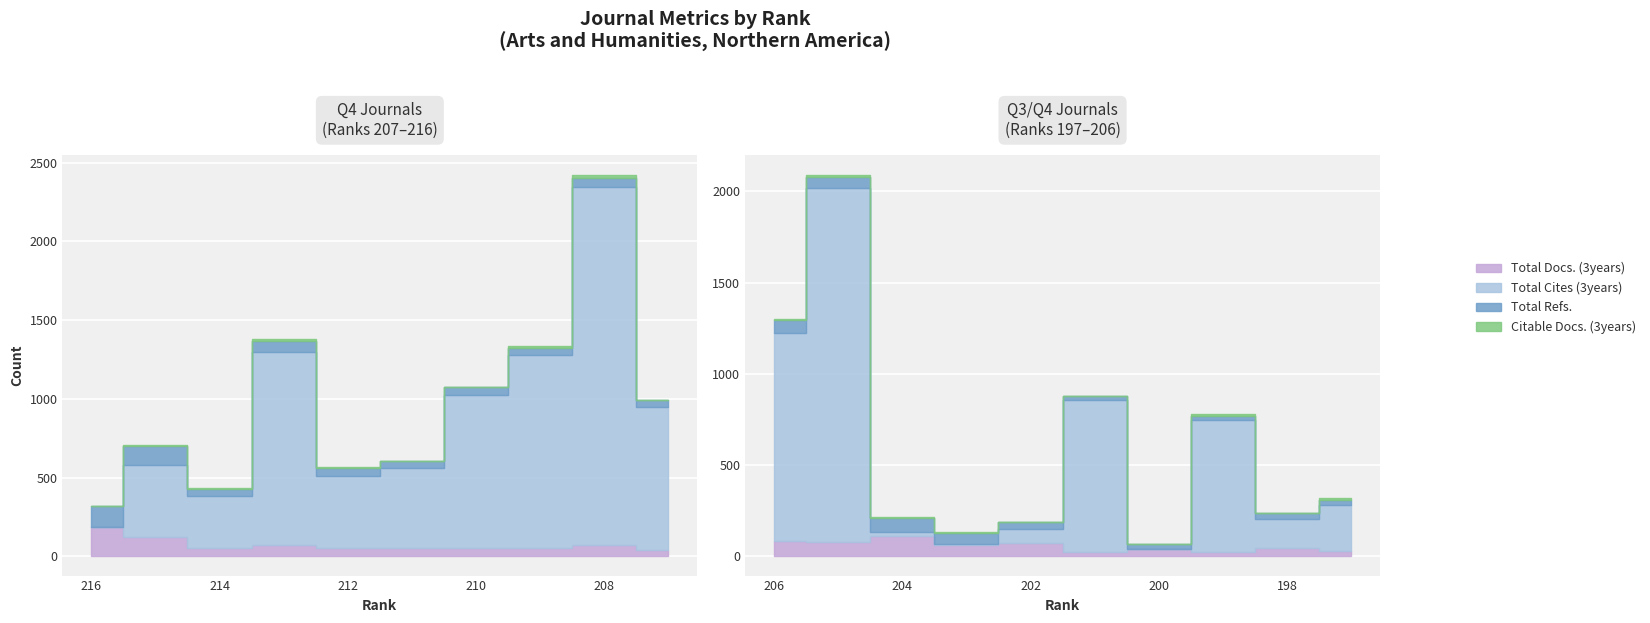

Reading left to right, transcribe all the data shown in this chart.

Total Docs. (3years): 216=186	215=124	214=52	213=75	212=52	211=56	210=56	209=53	208=76	207=40	206=85	205=79	204=111	203=62	202=72	201=22	200=43	199=27	198=44	197=32
Total Cites (3years): 216=0	215=459	214=332	213=1221	212=462	211=506	210=972	209=1225	208=2272	207=911	206=1139	205=1941	204=25	203=7	202=80	201=838	200=0	199=723	198=164	197=248
Total Refs.: 216=134	215=119	214=47	213=74	212=50	211=45	210=48	209=47	208=58	207=40	206=74	205=62	204=77	203=62	202=39	201=22	200=23	199=22	198=28	197=30
Citable Docs. (3years): 216=3	215=3	214=3	213=11	212=2	211=2	210=1	209=13	208=19	207=3	206=3	205=11	204=2	203=1	202=0	201=0	200=0	199=7	198=1	197=9